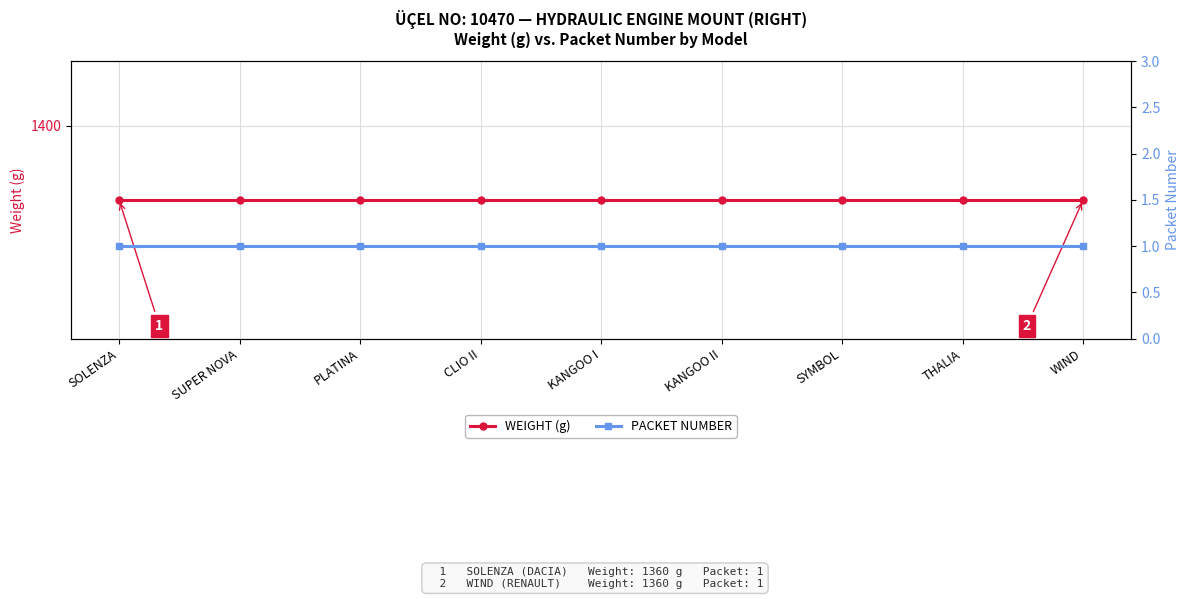

Is it true that PACKET NUMBER equals 1 at KANGOO I?

True